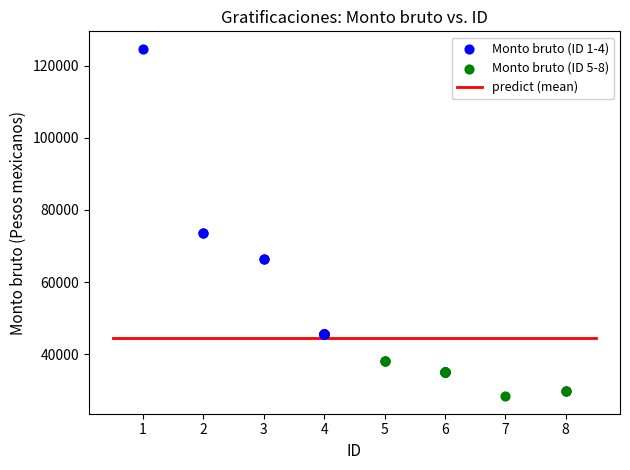

Which series reaches the minimum Y coordinate?

Monto bruto (ID 5-8)